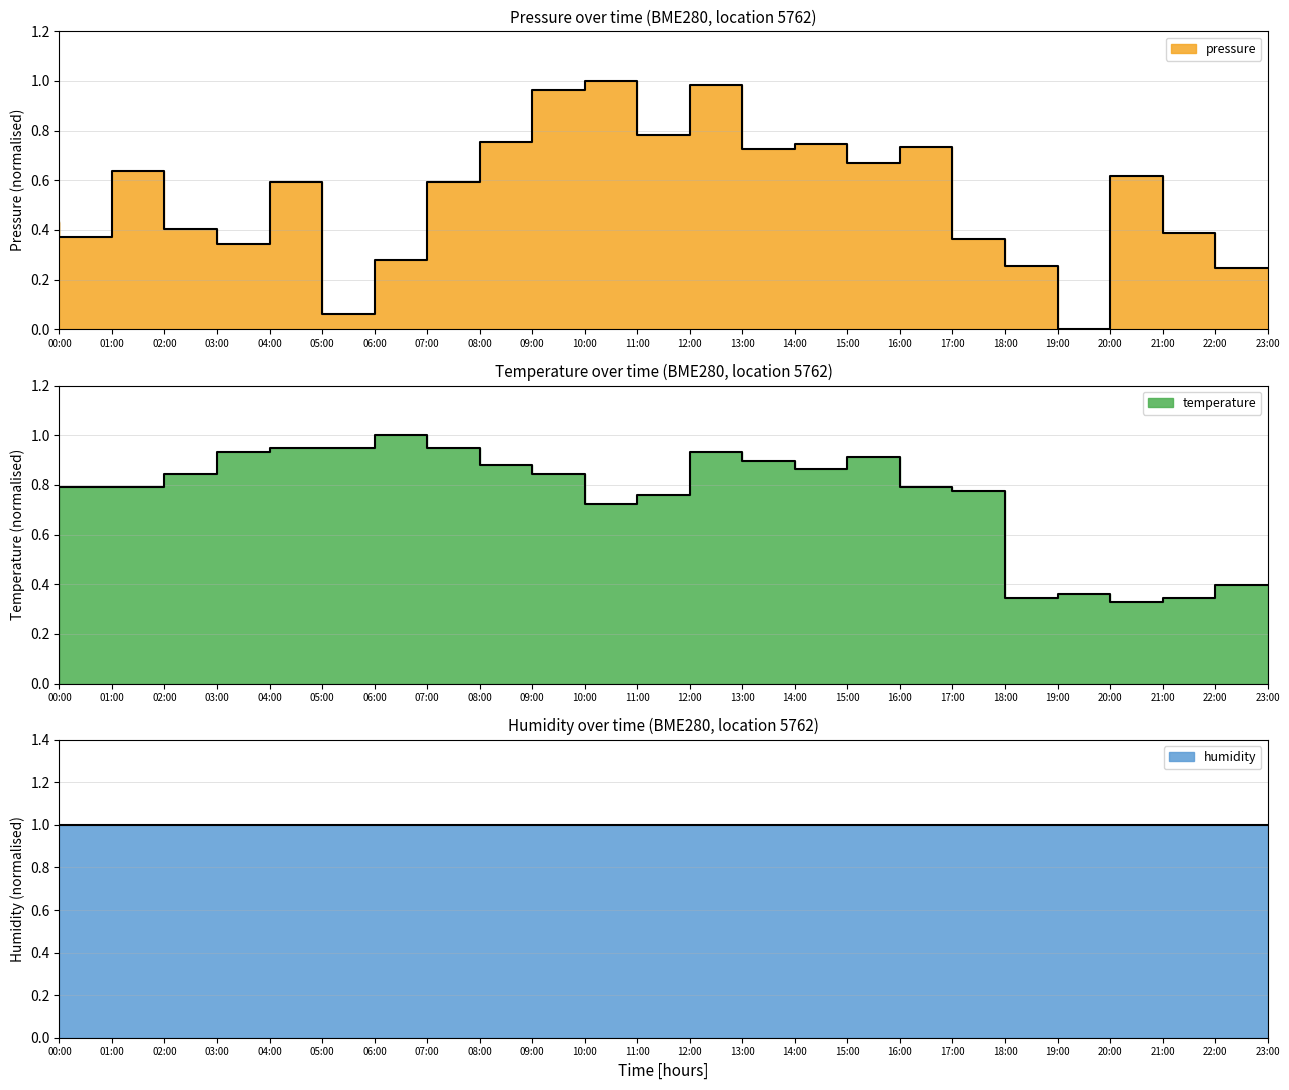

What is the label of the 22nd point from the left?

21:00